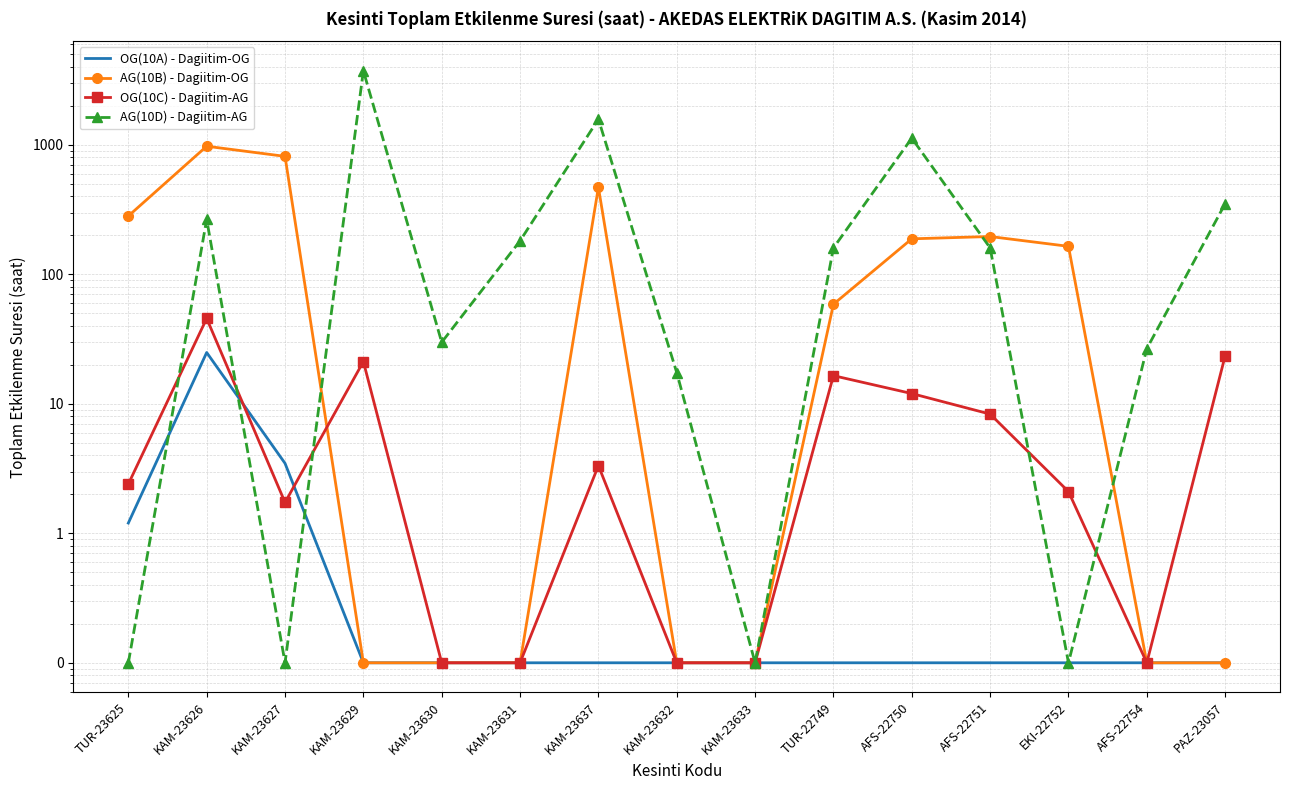

Which category has the lowest value across all series?

KAM-23629